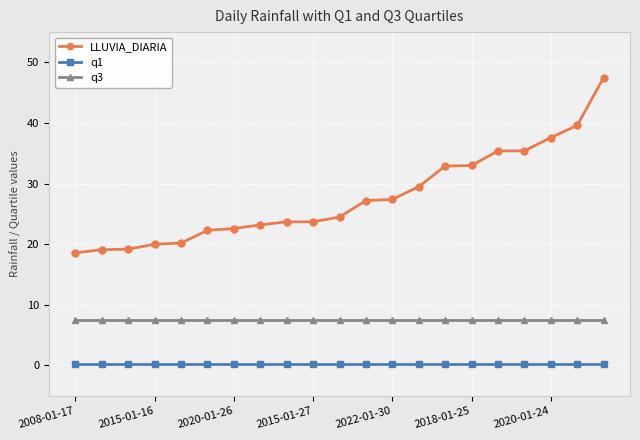

At how many categories does at least one series exceed 6?

21